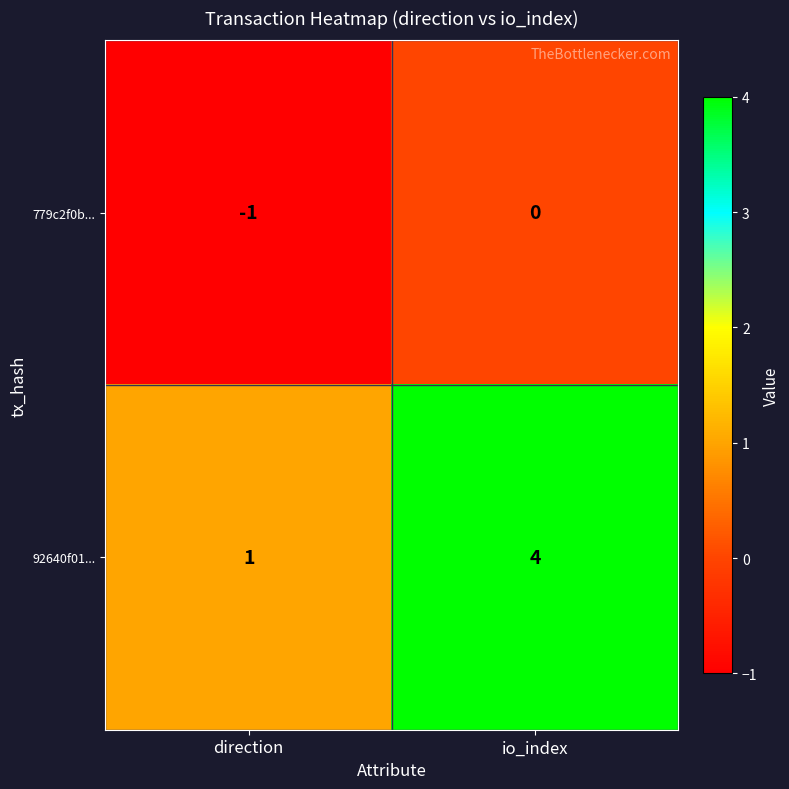

True or false: 779c2f0b... has a value of -1 at direction.

True